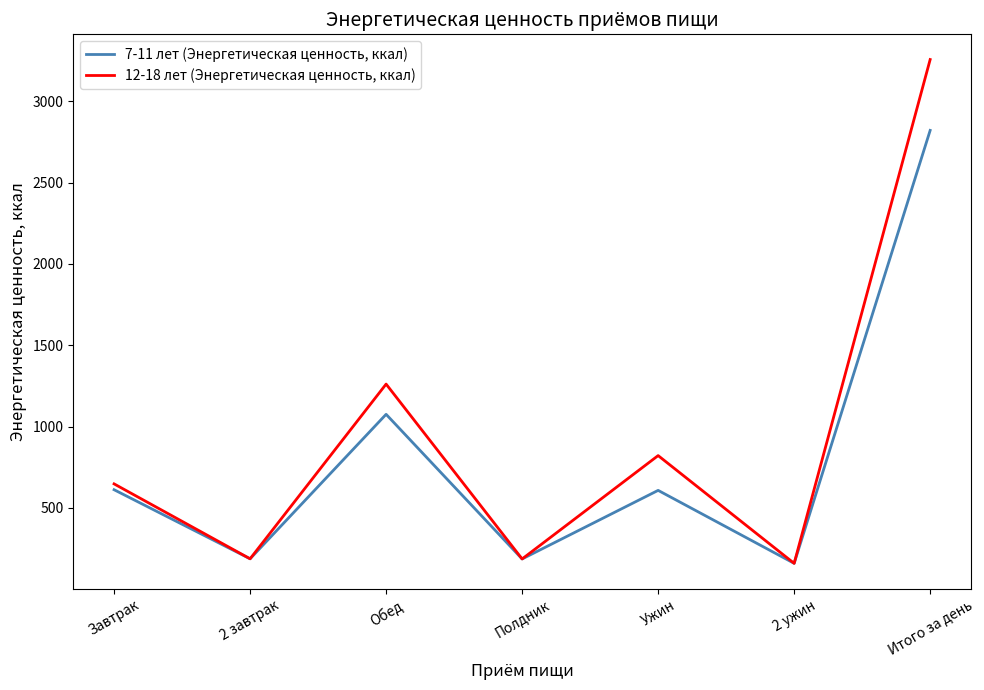

Count the number of categories in the chart.

7